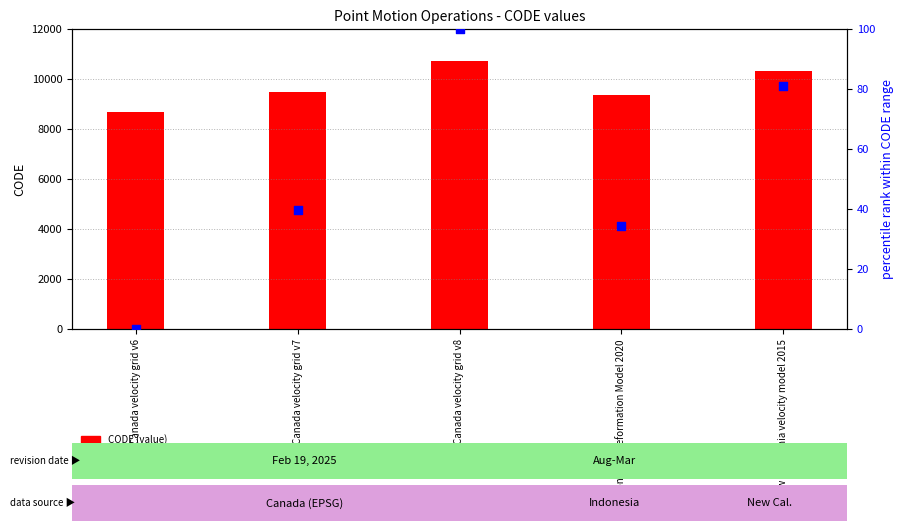

Which series has the widest spread of Y values?

CODE (value)